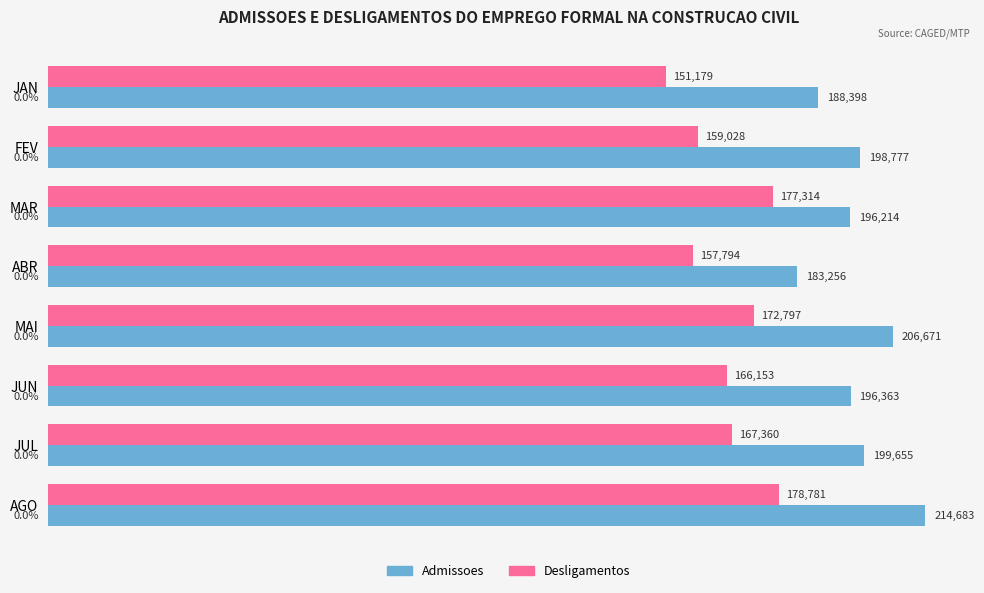

Which series has the largest total across all categories?

Admissoes